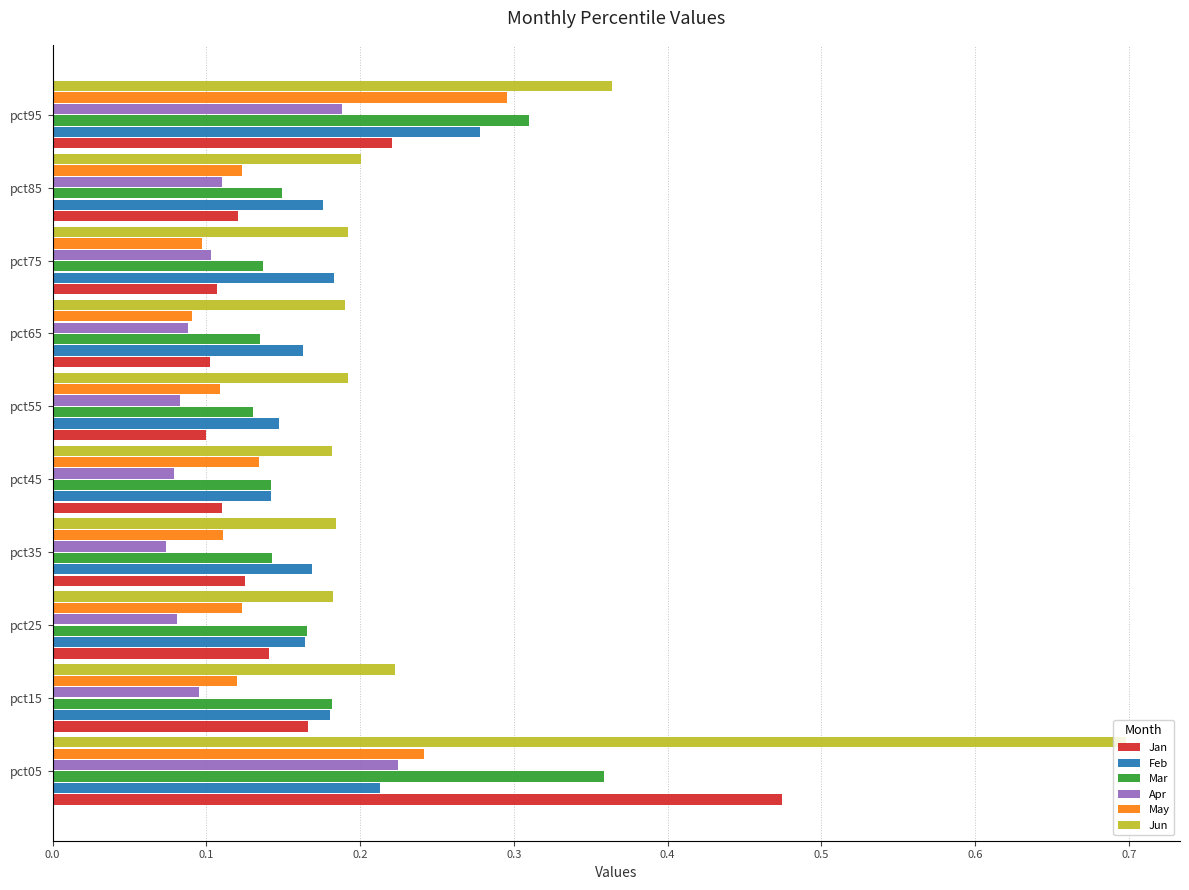

Which label corresponds to the largest value in the chart?

pct05